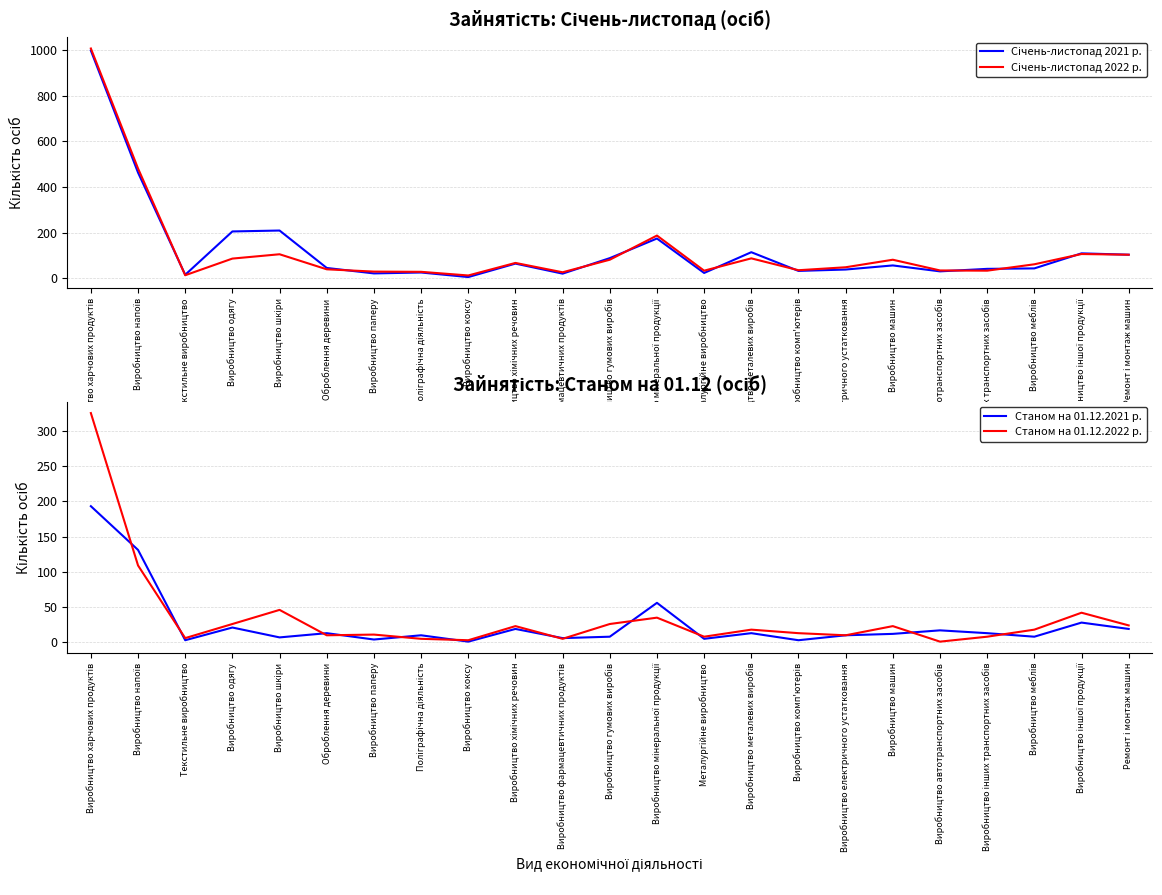

At which label does Січень-листопад 2022 р. reach its minimum?

Виробництво коксу